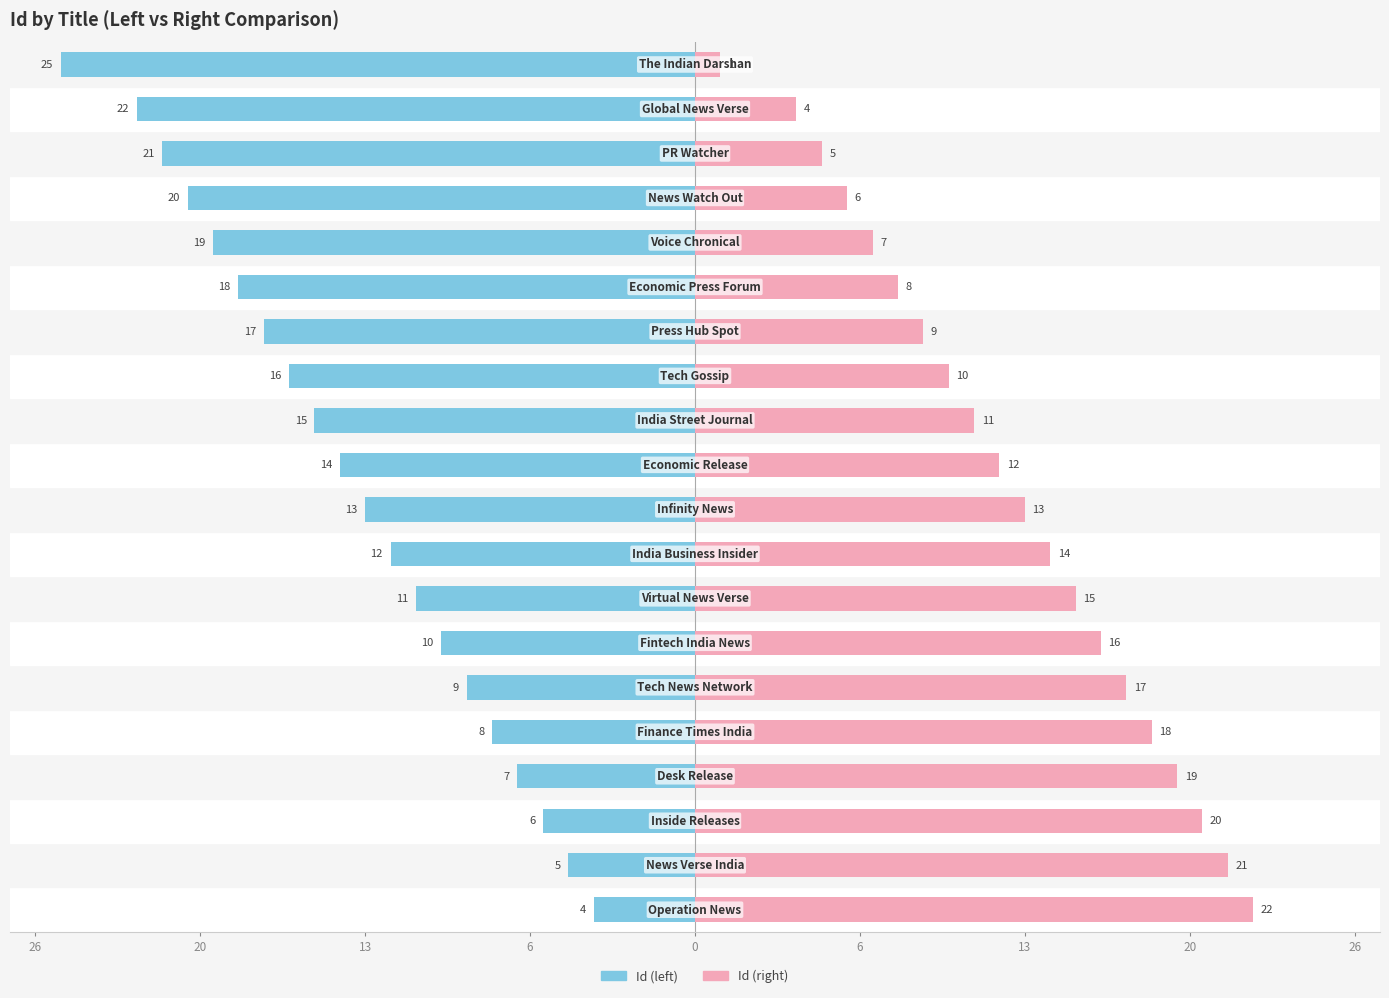

Reading left to right, transcribe all the data shown in this chart.

Id (left): -4	-5	-6	-7	-8	-9	-10	-11	-12	-13	-14	-15	-16	-17	-18	-19	-20	-21	-22	-25
Id (right): 22	21	20	19	18	17	16	15	14	13	12	11	10	9	8	7	6	5	4	1